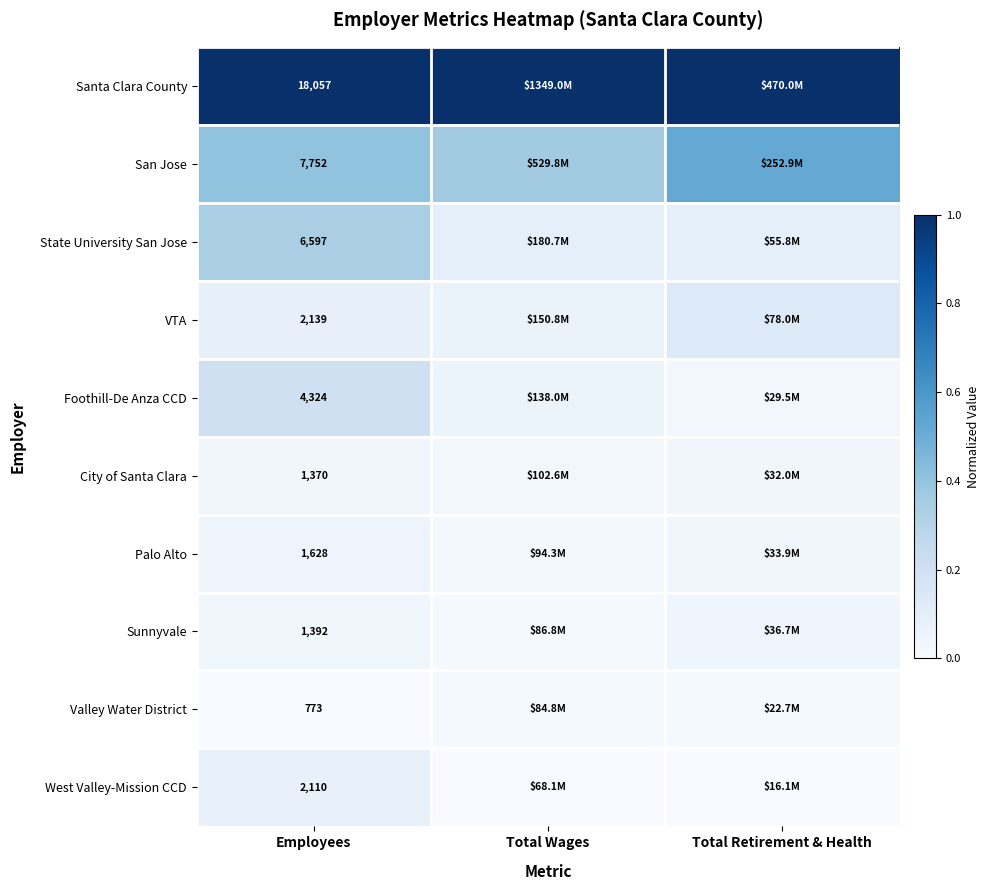

Rank the series at Employees from highest to lowest value.

Santa Clara County, San Jose, State University San Jose, Foothill-De Anza CCD, VTA, West Valley-Mission CCD, Palo Alto, Sunnyvale, City of Santa Clara, Valley Water District